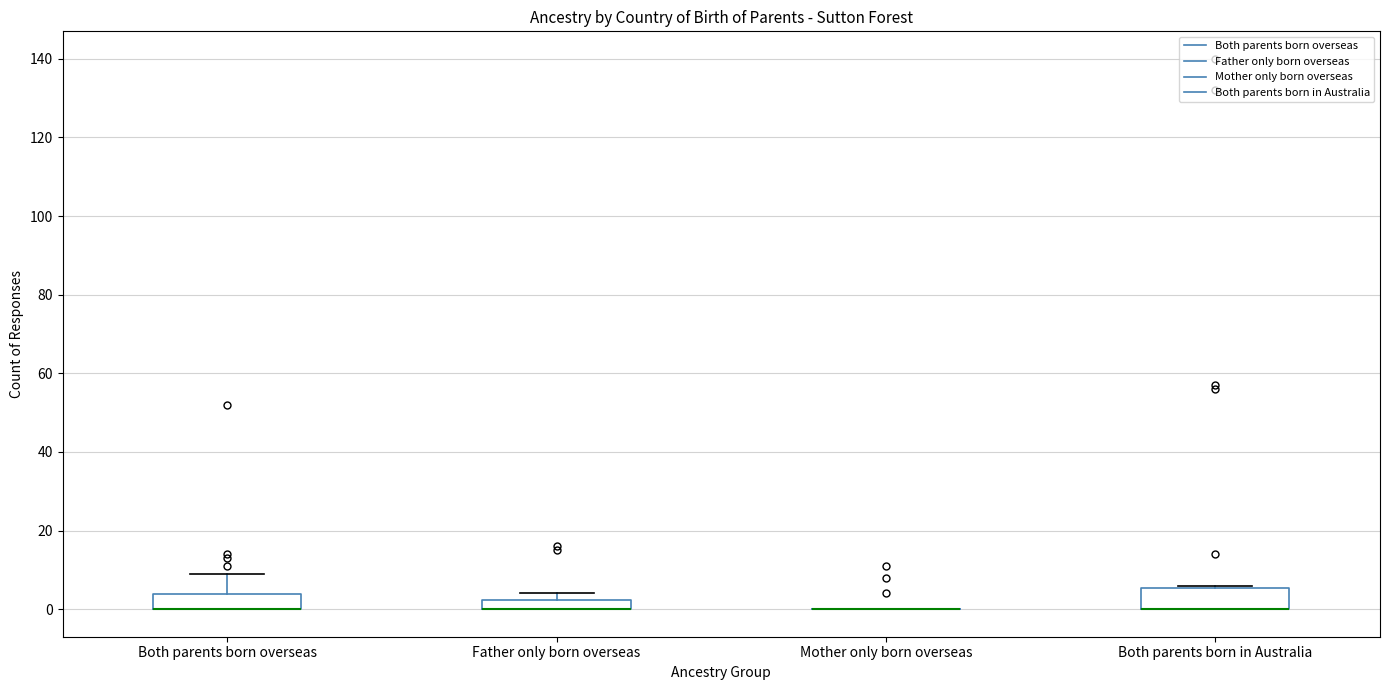

Where is the lower edge of the box for Father only born overseas on the y-axis? The values are not printed on the chart, so give them approximately, as read against the axis.

0